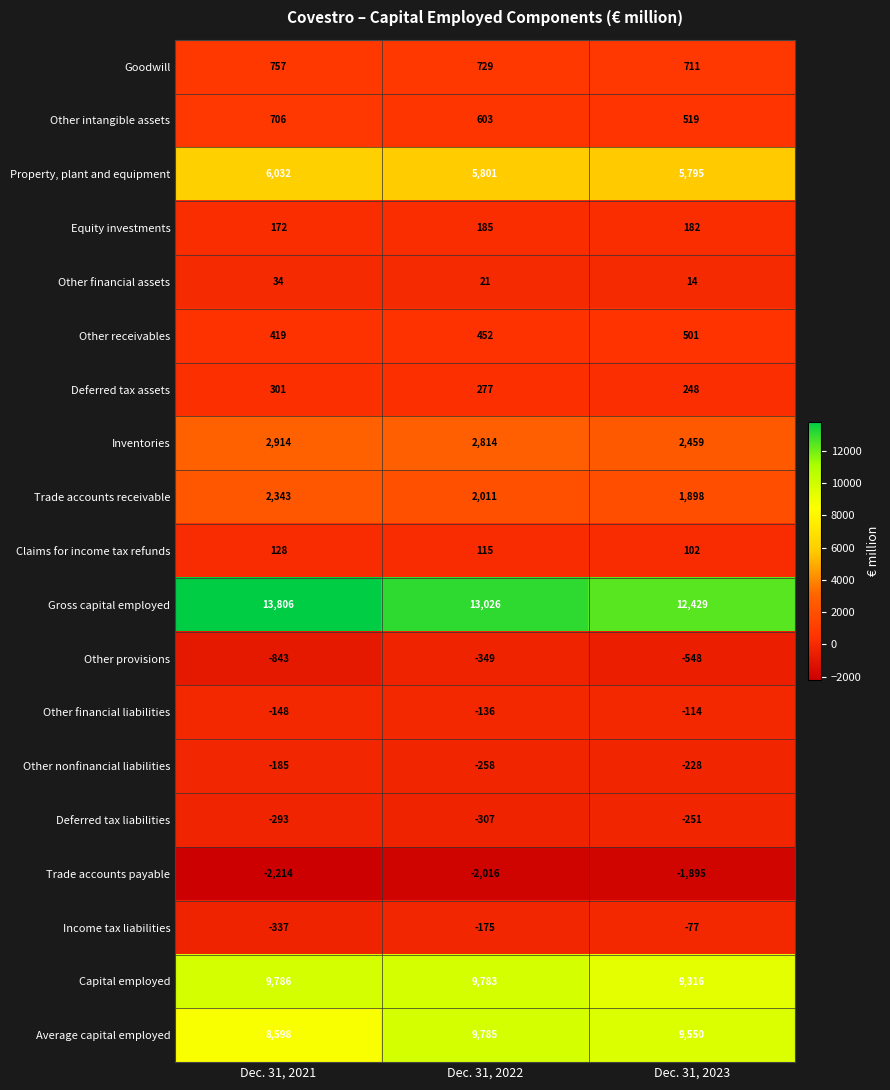

The Inventories series shows 3530 at Dec. 31, 2023. True or false?

False